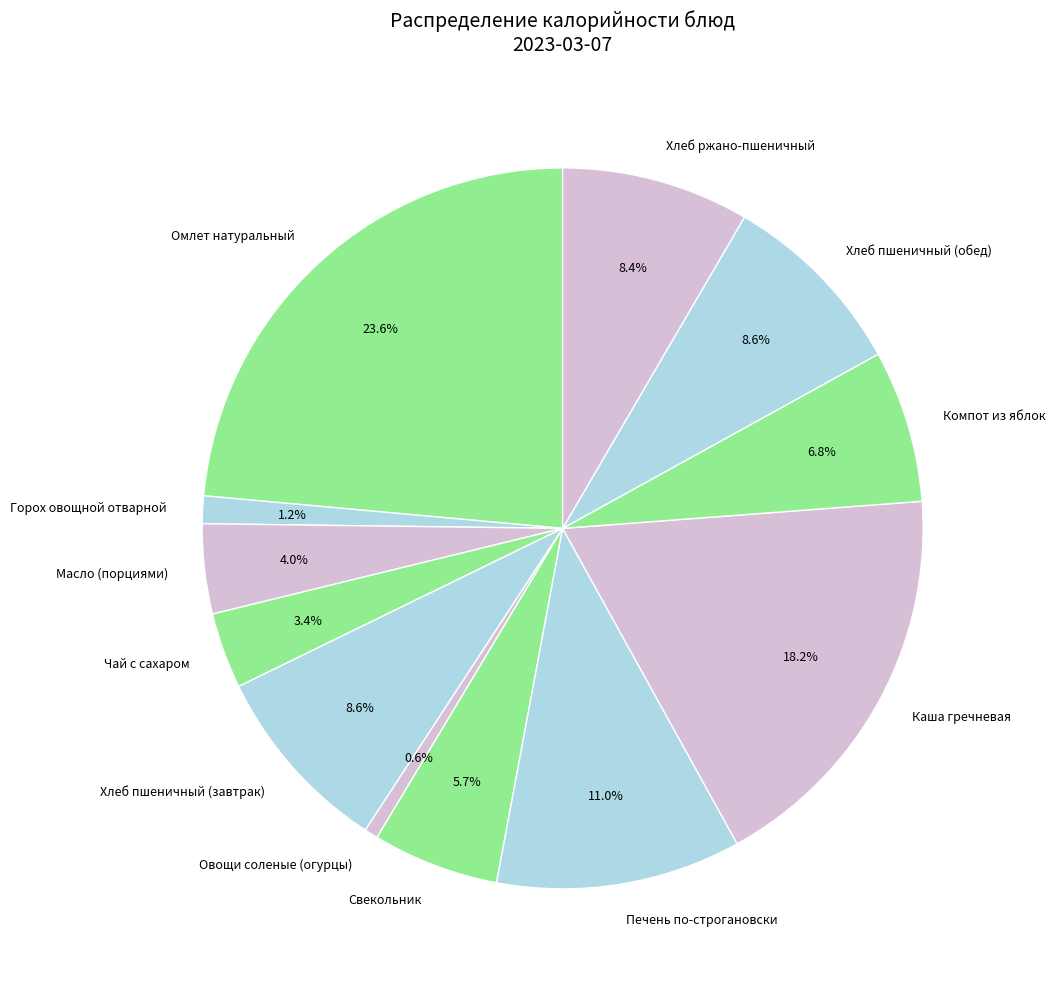

Which has a higher value, Компот из яблок or Масло (порциями)?

Компот из яблок